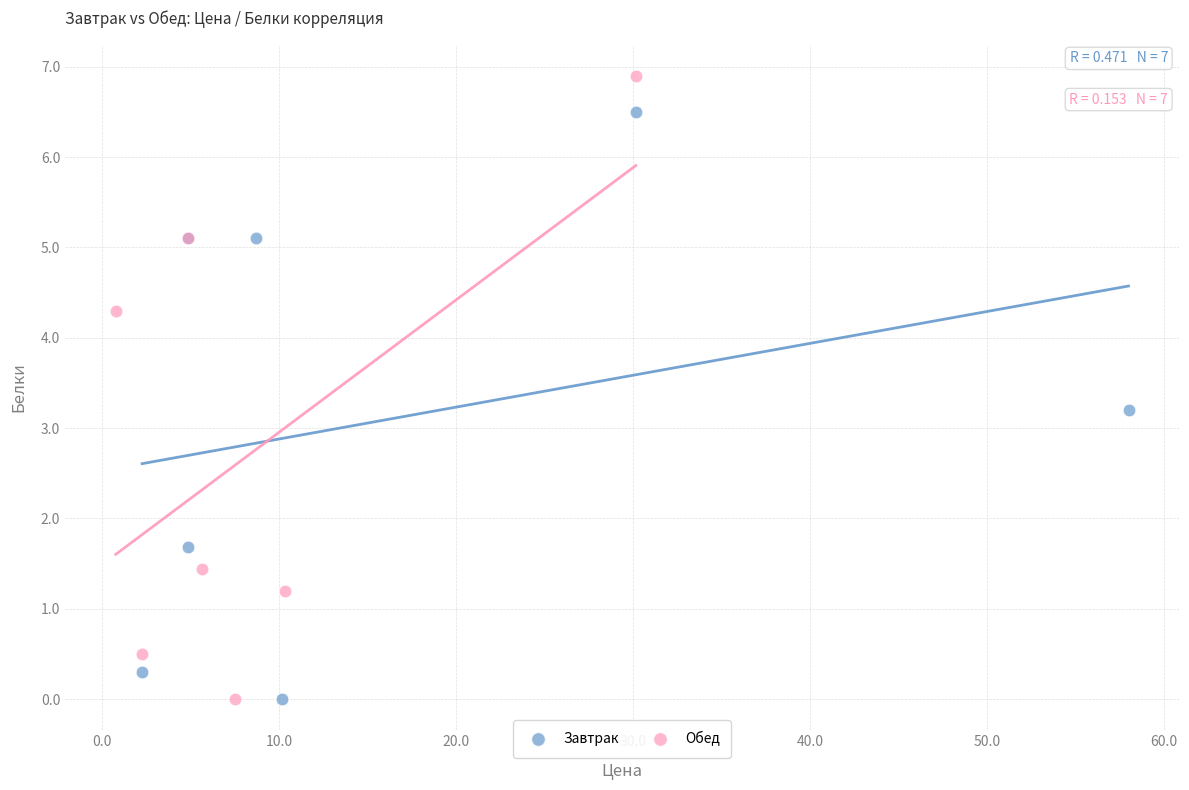

Which series reaches the maximum Y coordinate?

Обед